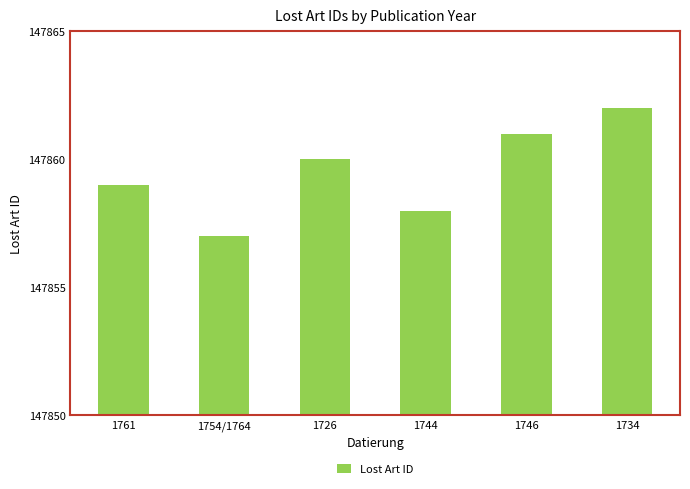

What is the value of the 5th bar from the left?

147861